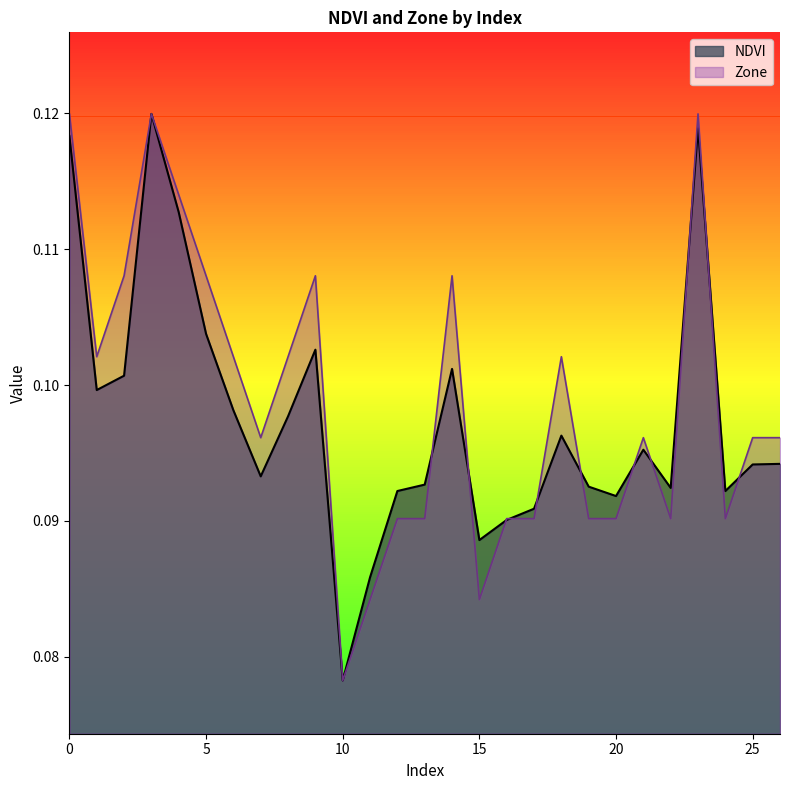

How many intersections are there between Zone and NDVI?

11